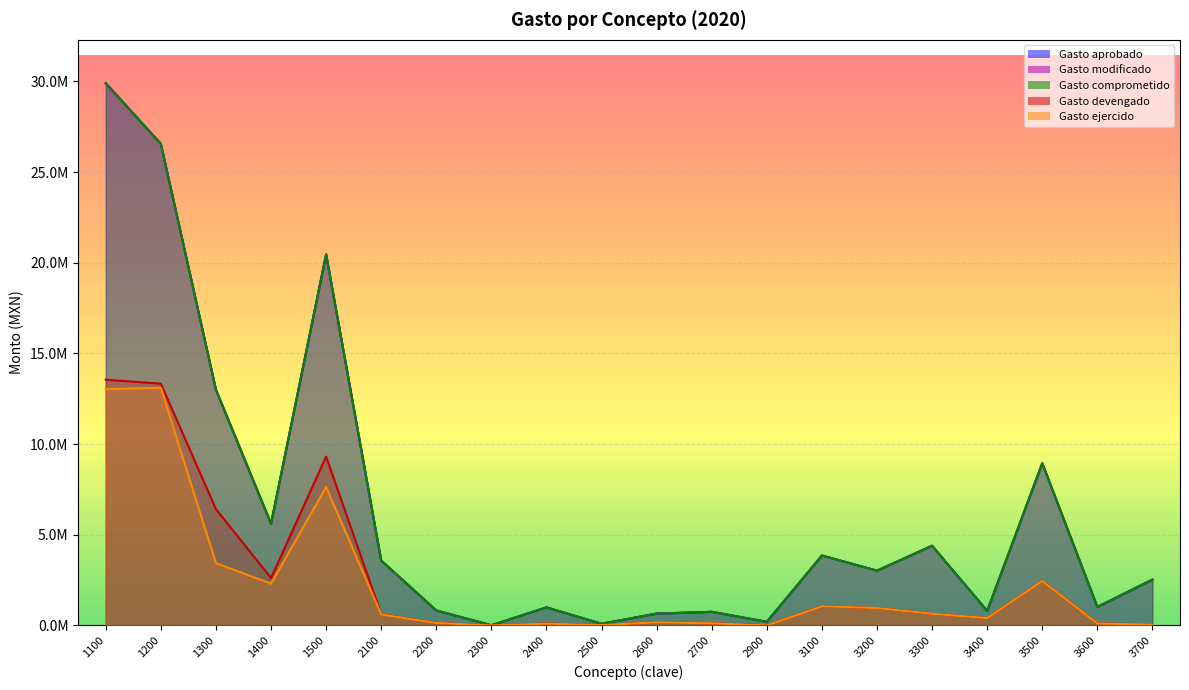

Is it true that Gasto devengado equals 1012777 at 2100?

False